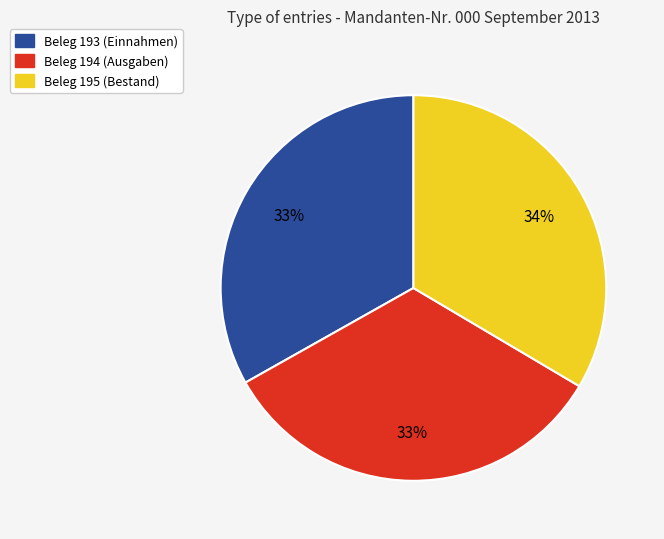

What percentage is the Beleg 195 (Bestand) slice, to the nearest percent?

34%